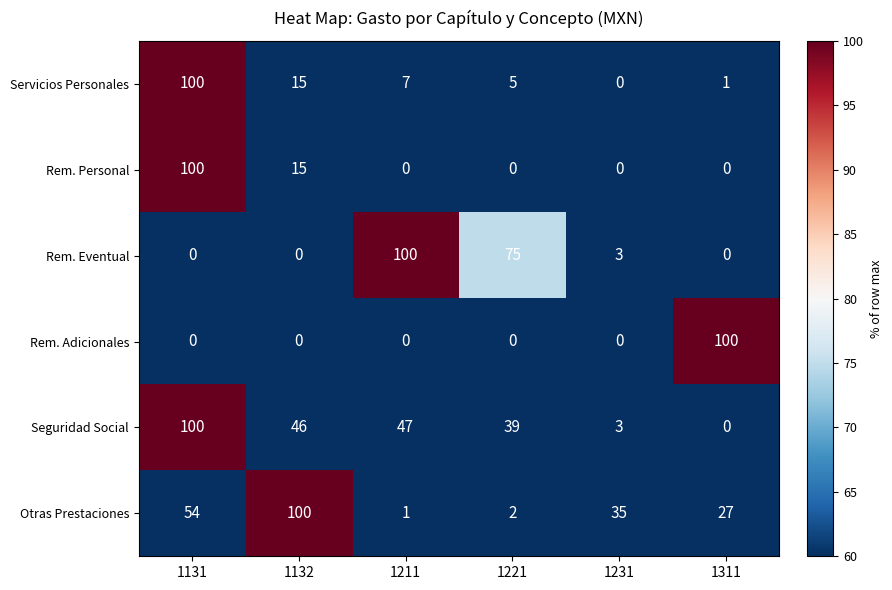

What is the sum of all Servicios Personales values?

128